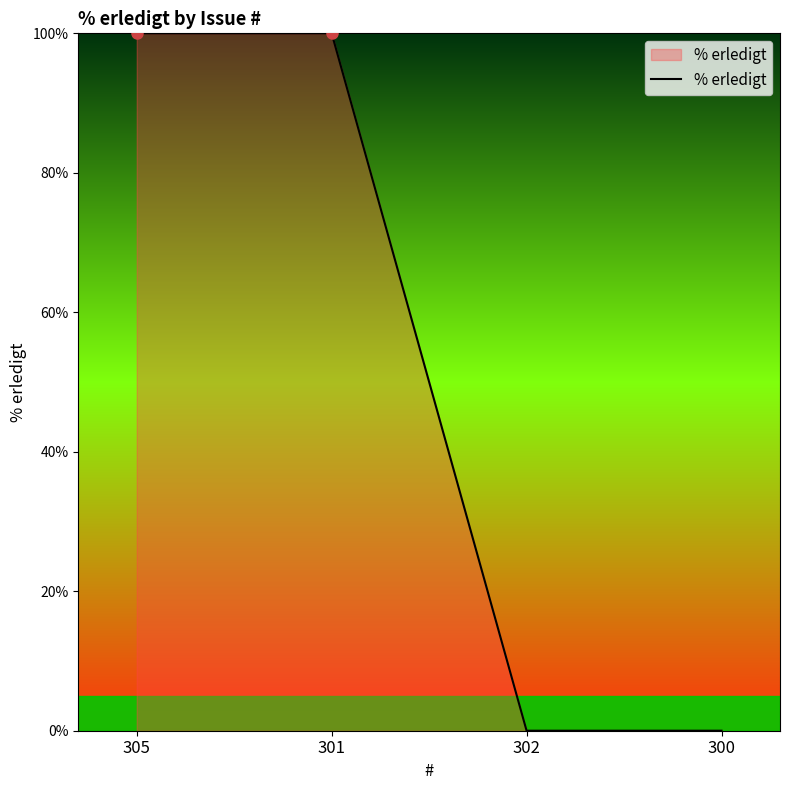

Between 300 and 305, which is larger?

305